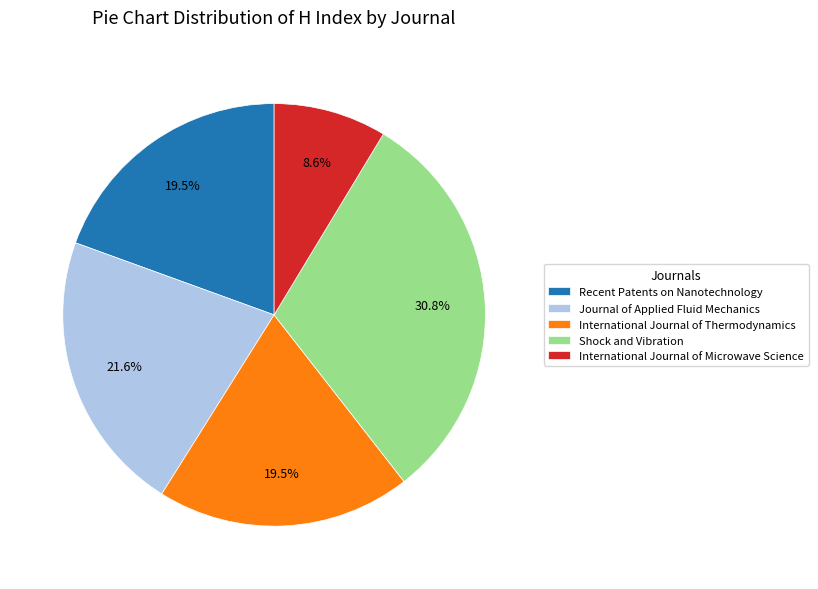

Which has a higher value, Shock and Vibration or International Journal of Microwave Science?

Shock and Vibration